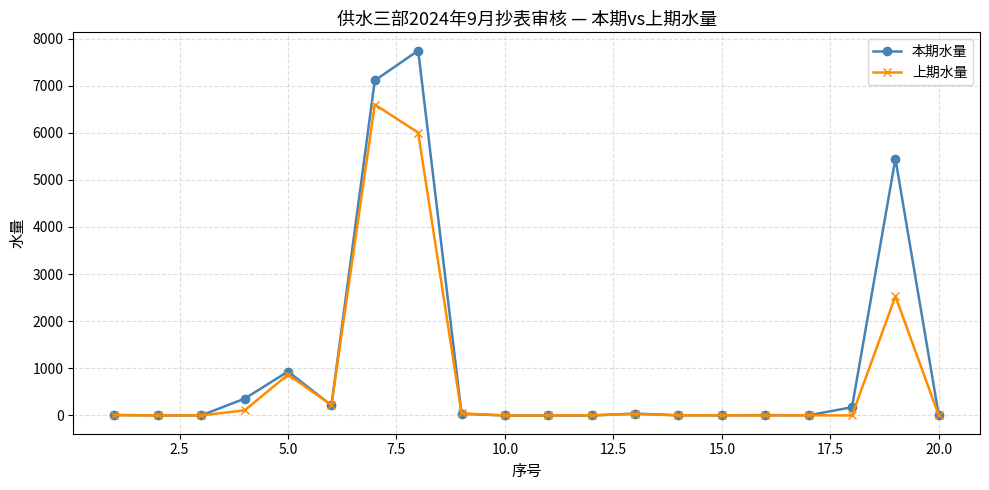

Which series has the largest range (max minus min)?

本期水量